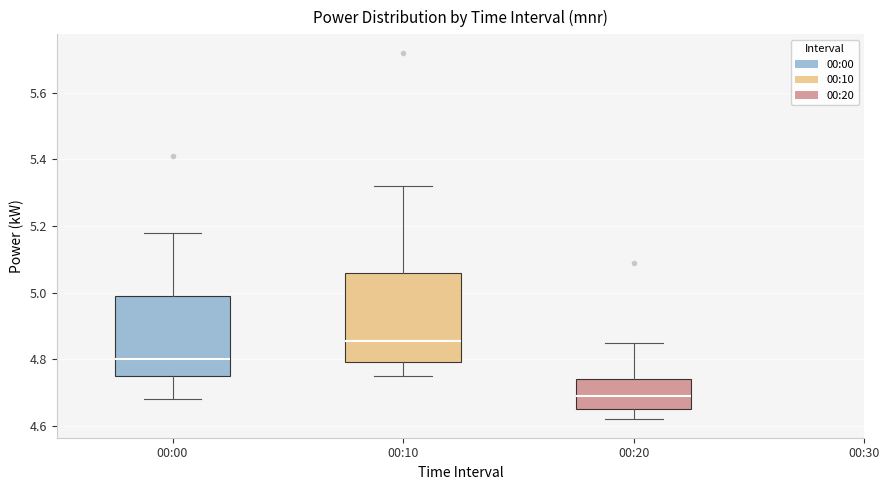

Reading left to right, read every box against the y-axis: the position of its median line, the range the box covers, and the ends of its whiskers. The values are not printed on the chart, so give them approximately, as read against the axis.

00:00: median 4.80, box 4.76 to 5.00, whiskers 4.68 to 5.18
00:10: median 4.86, box 4.80 to 5.06, whiskers 4.76 to 5.32
00:20: median 4.70, box 4.66 to 4.74, whiskers 4.62 to 4.86